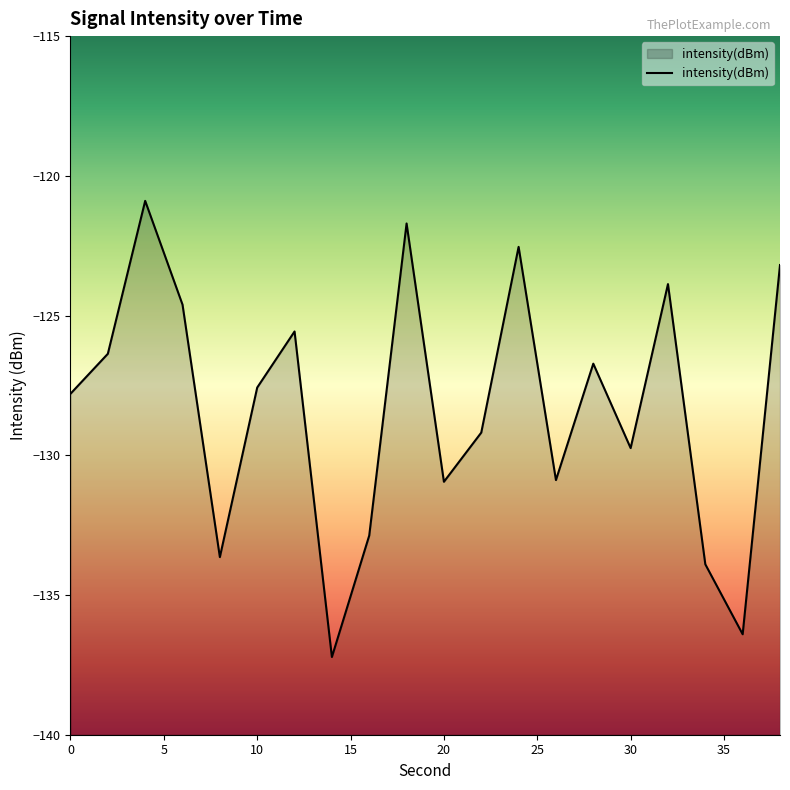

What is the greatest value displayed?

-120.9